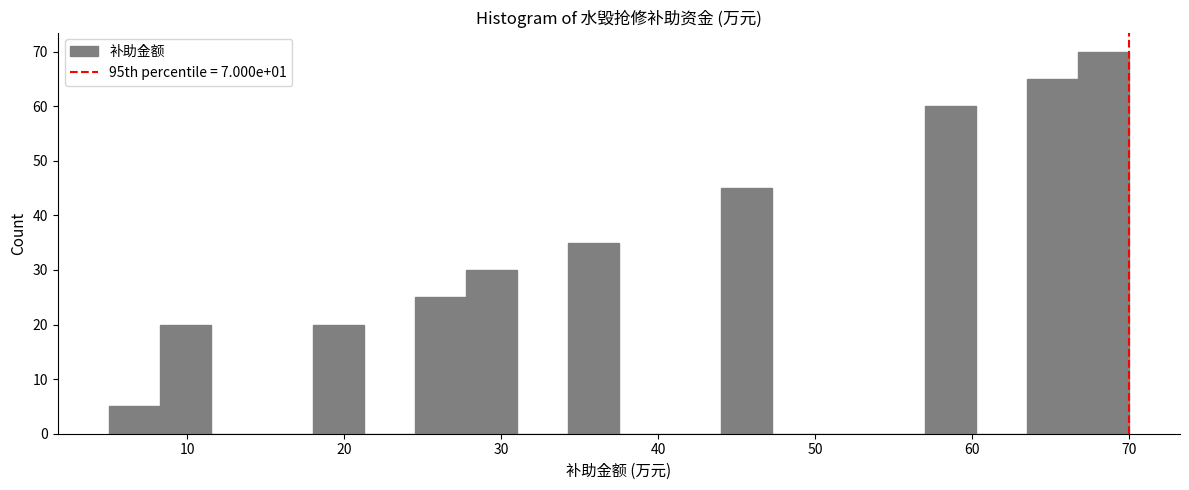

Read against the x-axis, roughly where is the centre of the tallest bar?

68